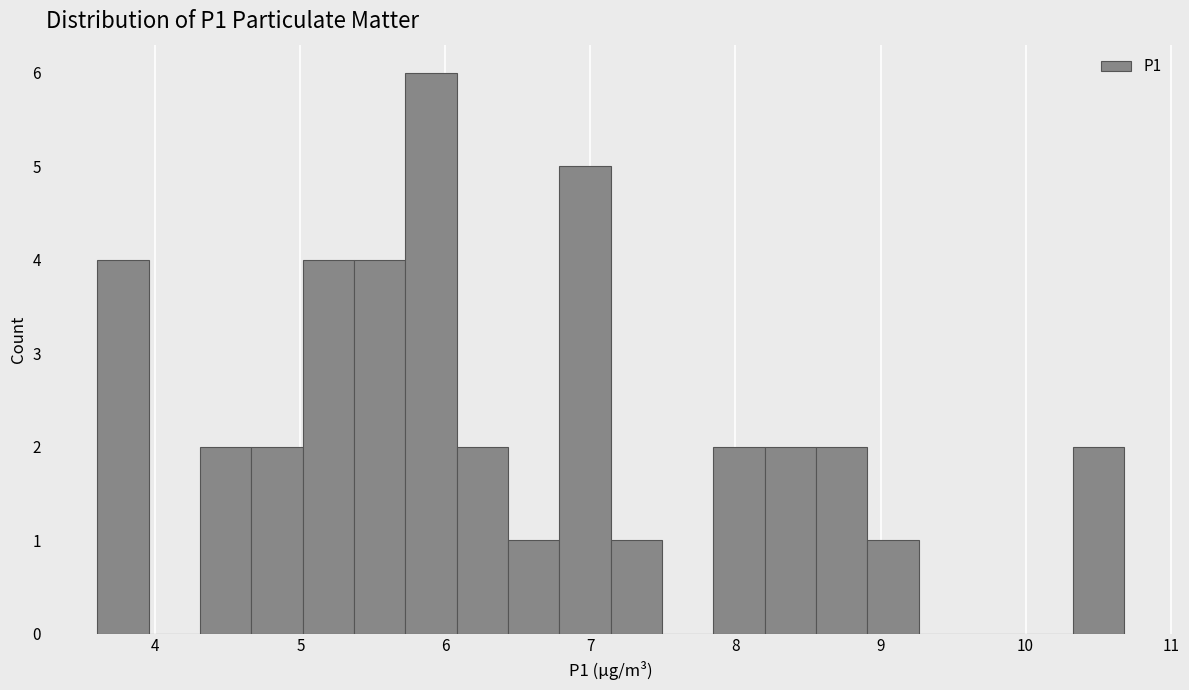

Read against the x-axis, roughly where is the centre of the tallest bar?

5.9